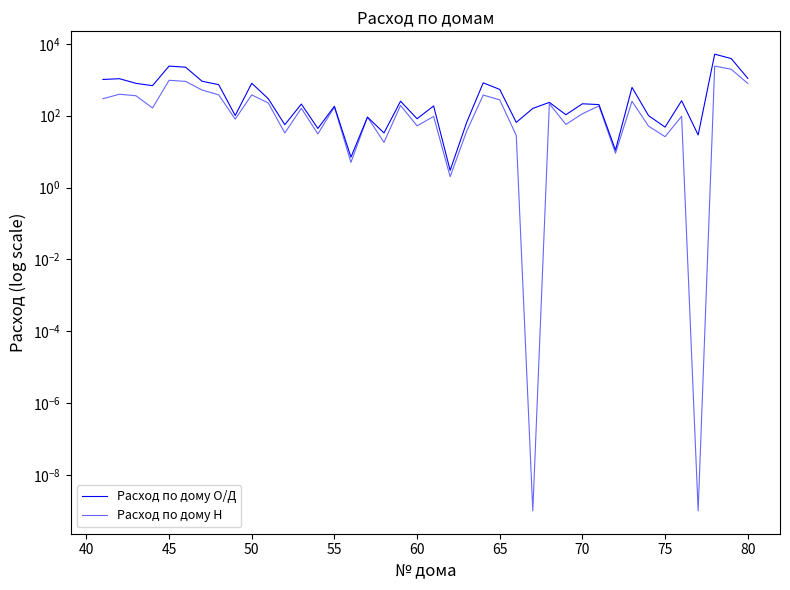

True or false: Расход по дому О/Д and Расход по дому Н cross at least once.

False